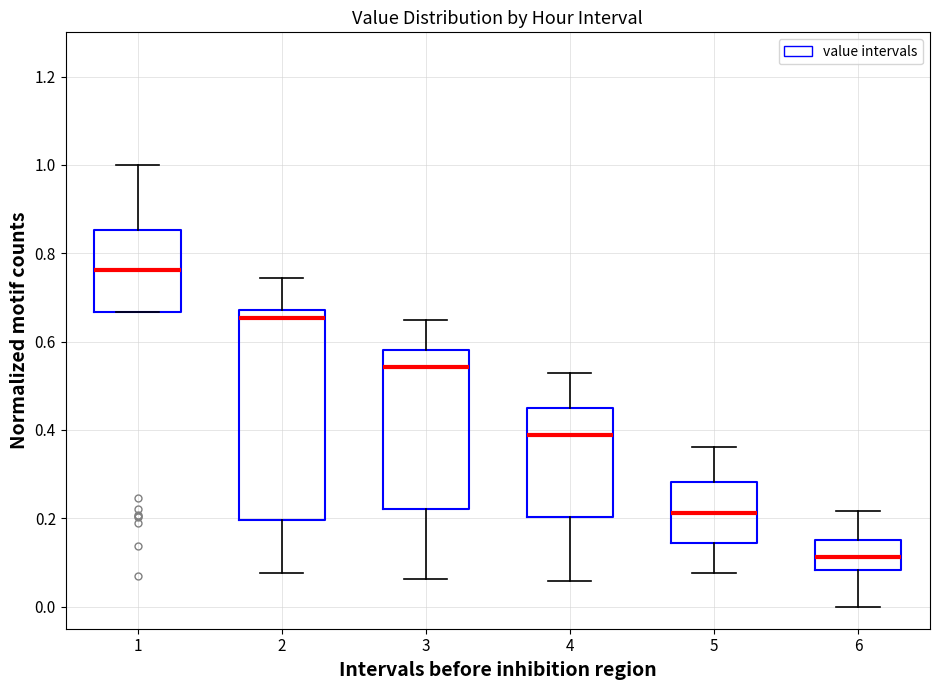

Which box has the highest median line?

1